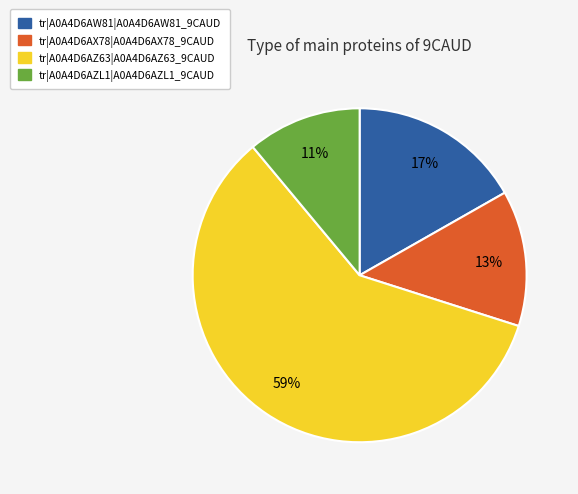

To the nearest percent, what is the average slice percentage?

25%